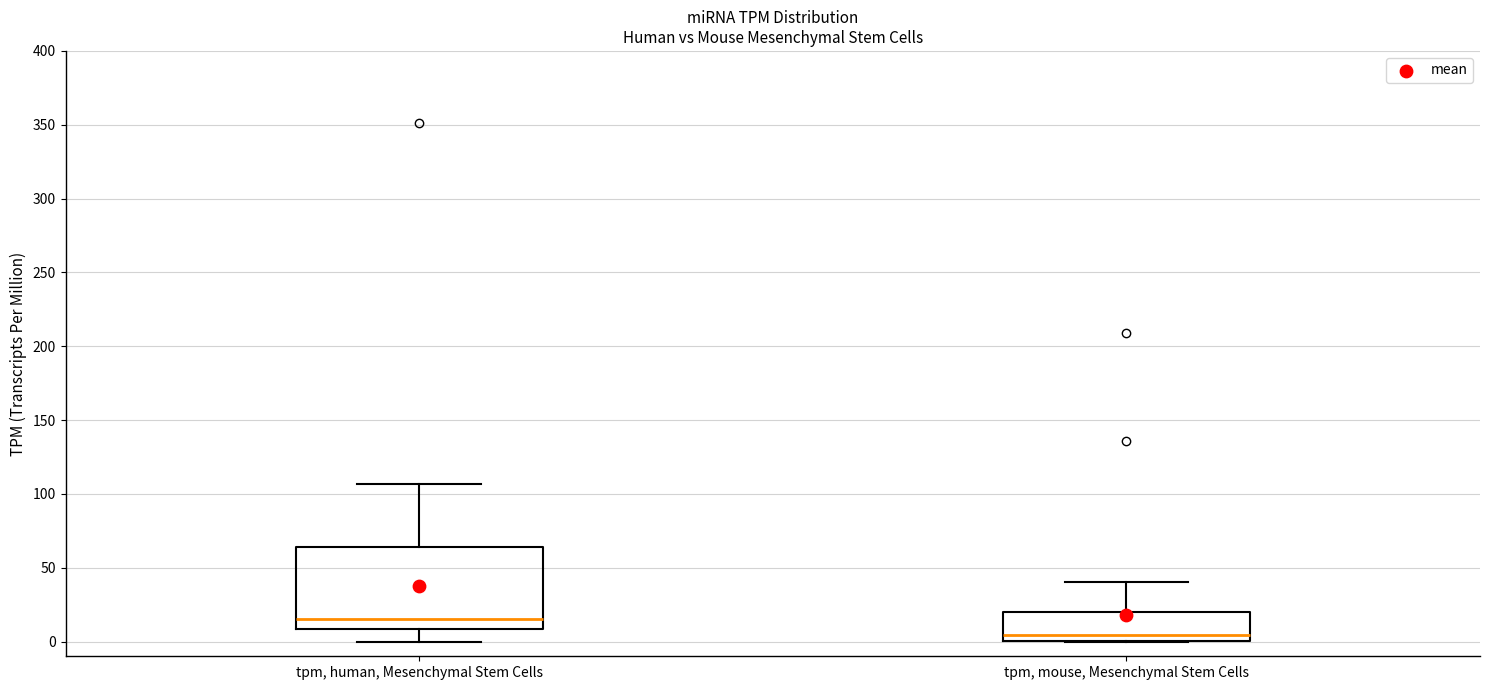

Reading left to right, read every box against the y-axis: the position of its median line, the range the box covers, and the ends of its whiskers. The values are not printed on the chart, so give them approximately, as read against the axis.

tpm, human, Mesenchymal Stem Cells: median 15, box 10 to 65, whiskers 0 to 105
tpm, mouse, Mesenchymal Stem Cells: median 5, box 0 to 20, whiskers 0 to 40